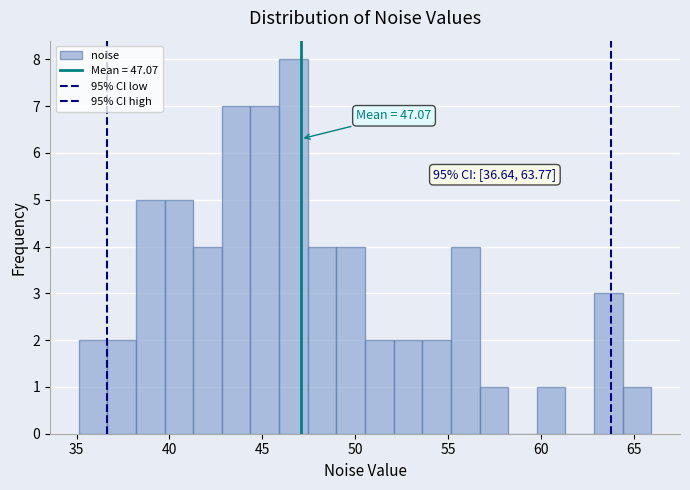

Around what value on the x-axis is the tallest bar? Give the approximate position of its centre, as read against the axis.

46.5